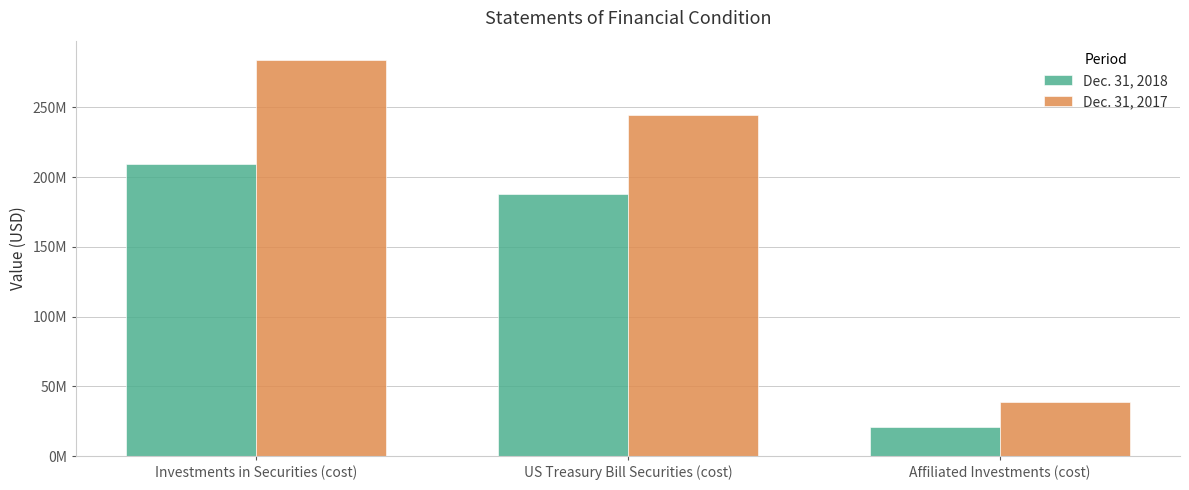

Does the chart contain any negative values?

No